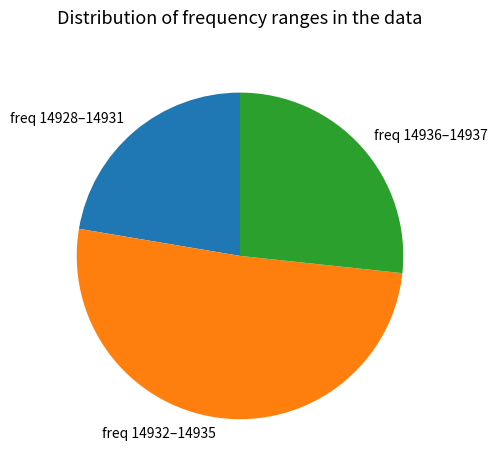

What is the ratio of the value at freq 14936–14937 to the value at freq 14928–14931?

1.2